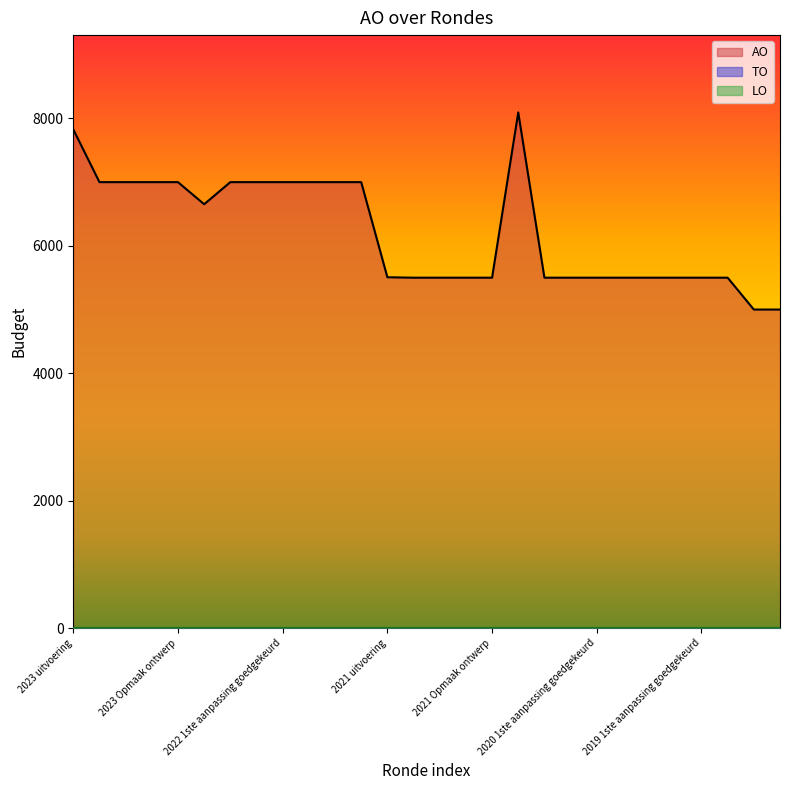

True or false: AO and TO cross at least once.

False